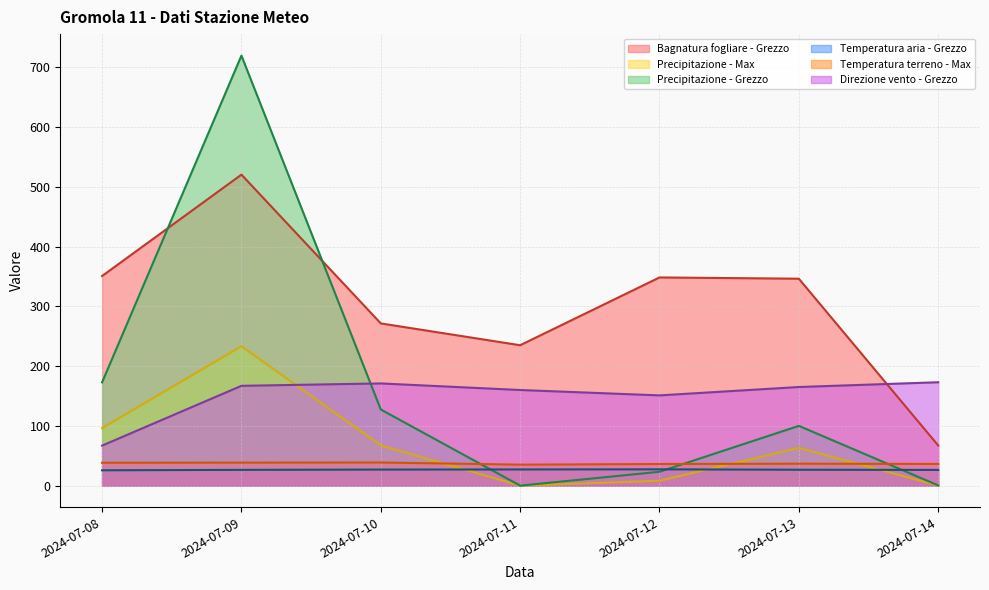

What is the total value across all series at 2024-07-12?

594.2